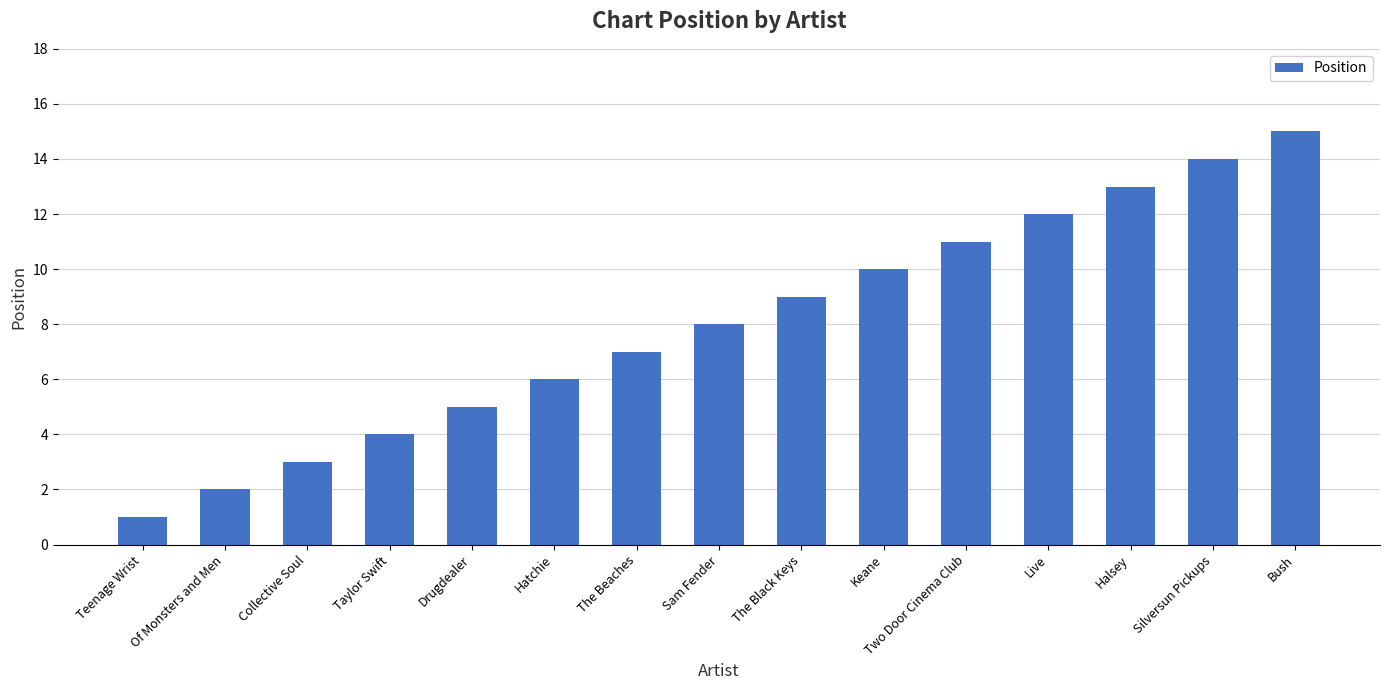

Reading left to right, list all the values displayed in this chart.

Teenage Wrist=1	Of Monsters and Men=2	Collective Soul=3	Taylor Swift=4	Drugdealer=5	Hatchie=6	The Beaches=7	Sam Fender=8	The Black Keys=9	Keane=10	Two Door Cinema Club=11	Live=12	Halsey=13	Silversun Pickups=14	Bush=15